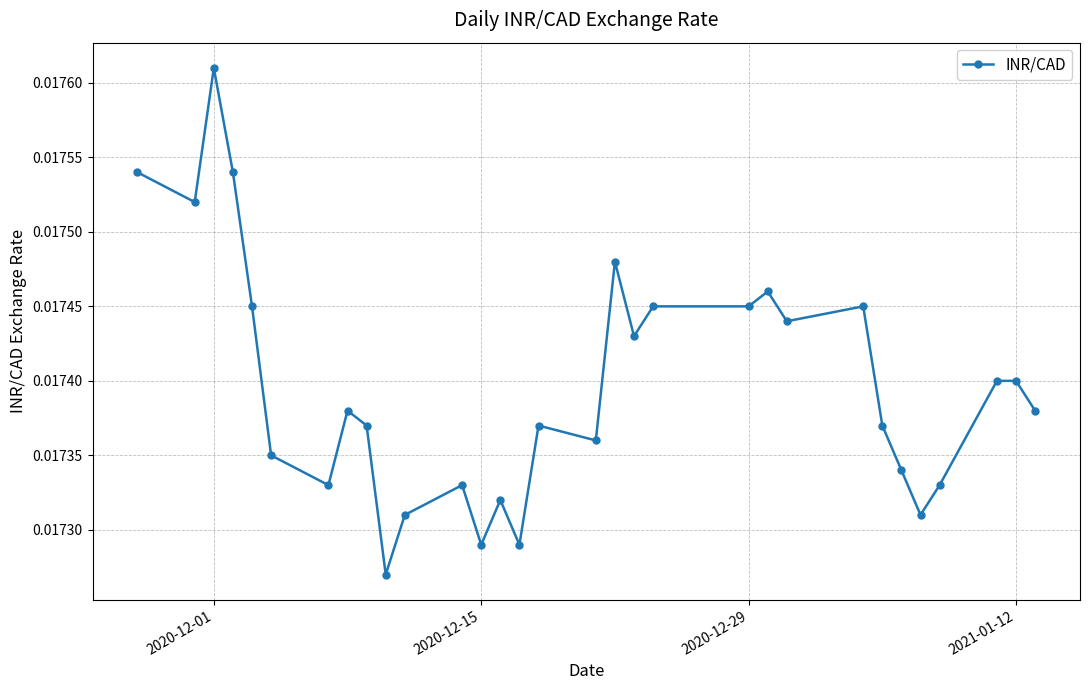

Count the values in the range 0 to 1.

31